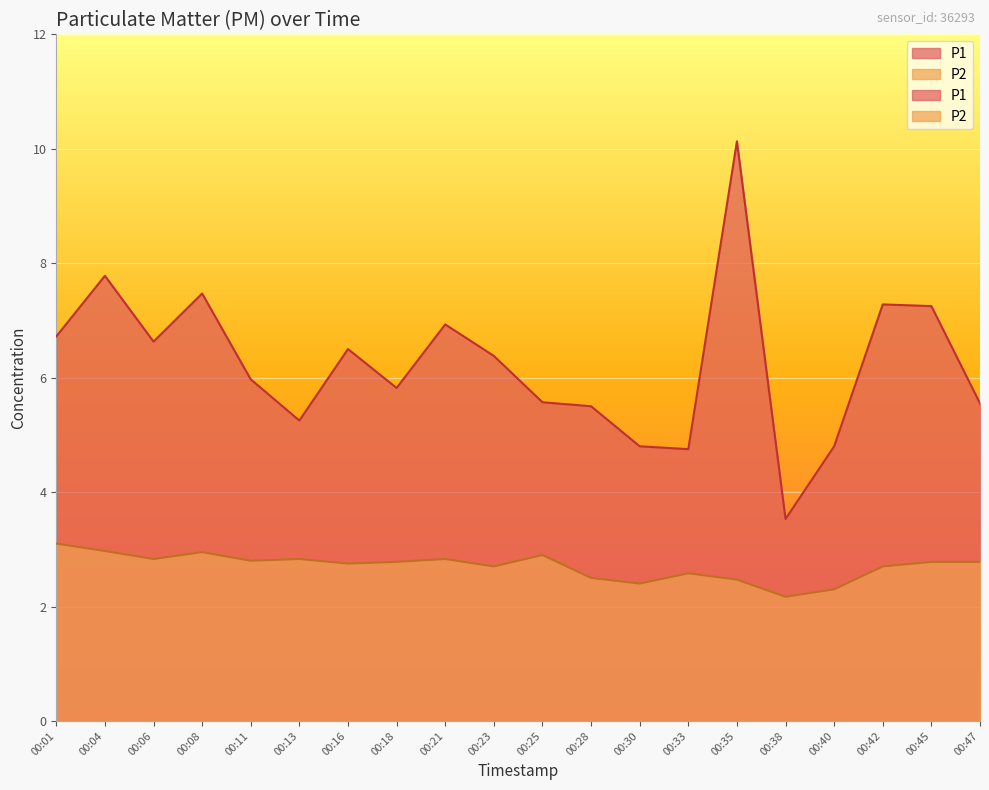

What is the maximum value for P2?

3.1